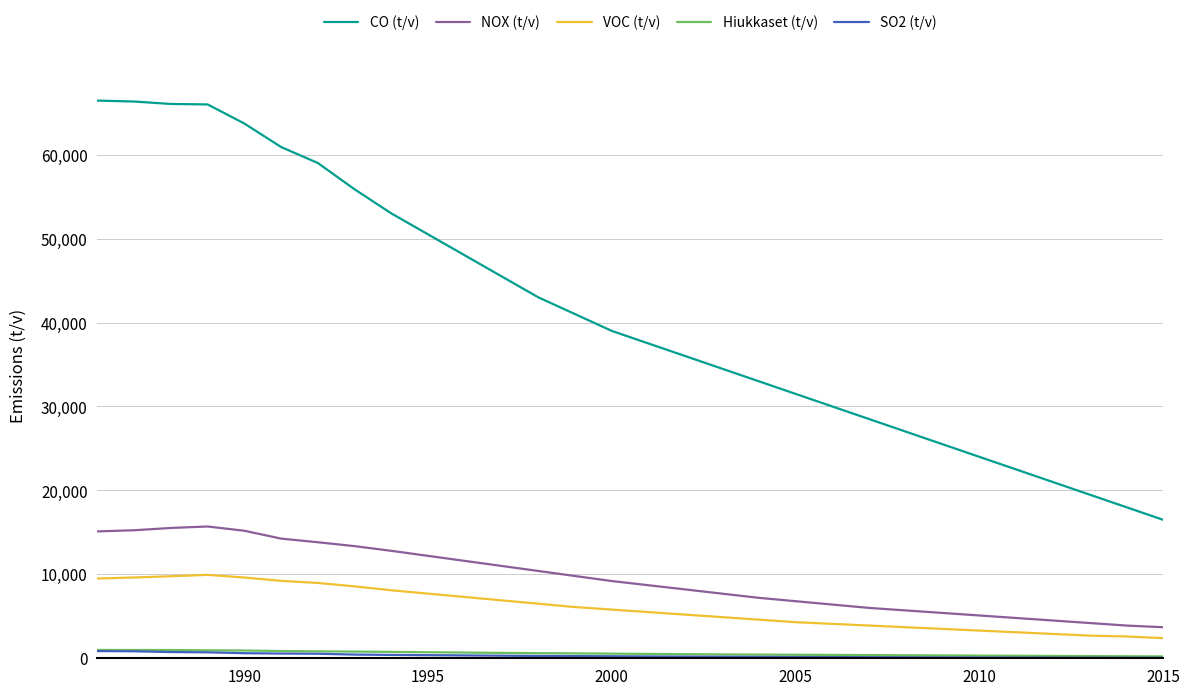

Which series has the widest spread of values?

CO (t/v)